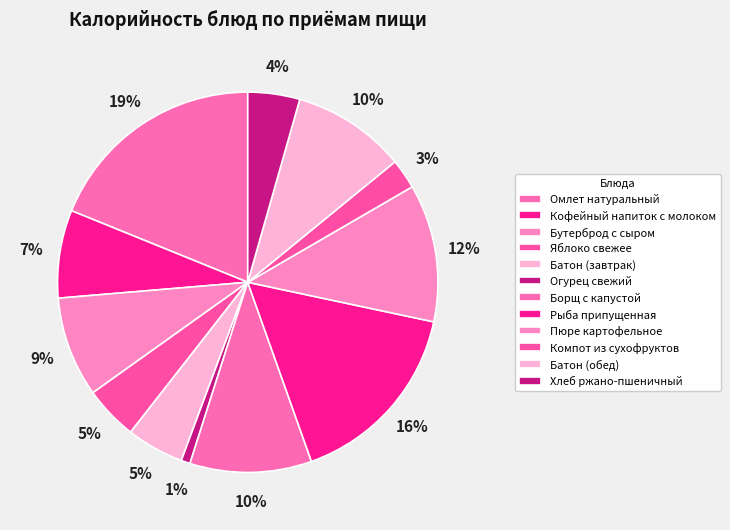

To the nearest percent, what percentage of the pie is Кофейный напиток с молоком?

7%